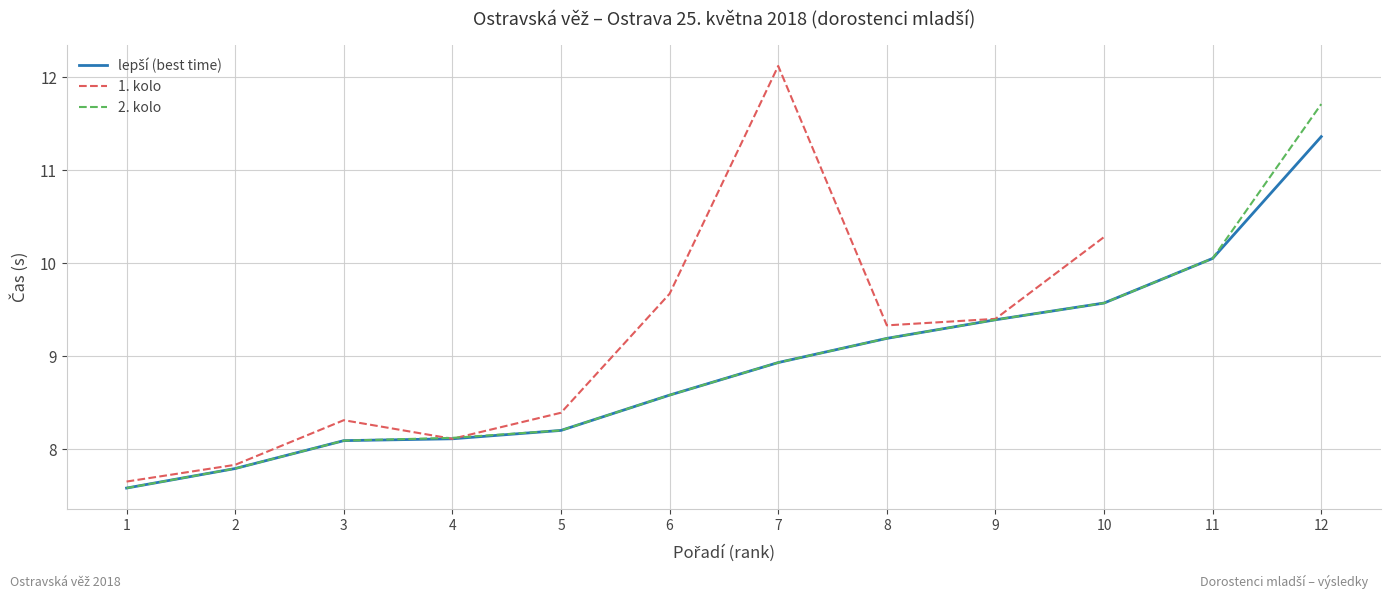

Does the chart have visible grid lines?

Yes